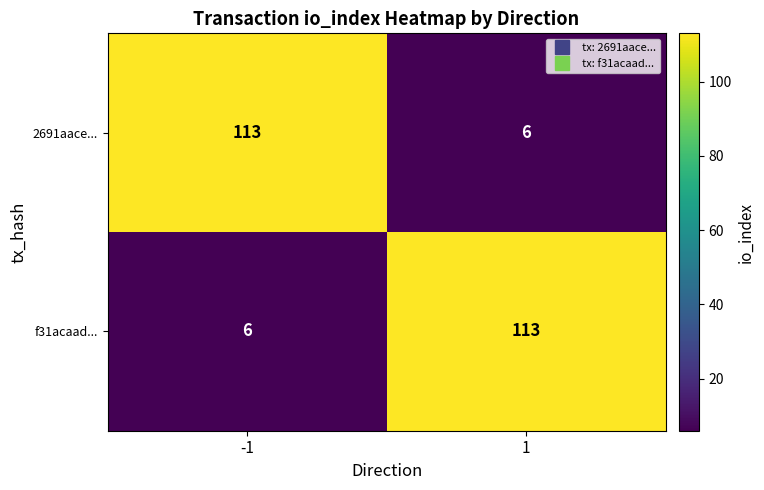

Reading left to right, what are all the values shown in this chart?

2691aace...: 113	6
f31acaad...: 6	113